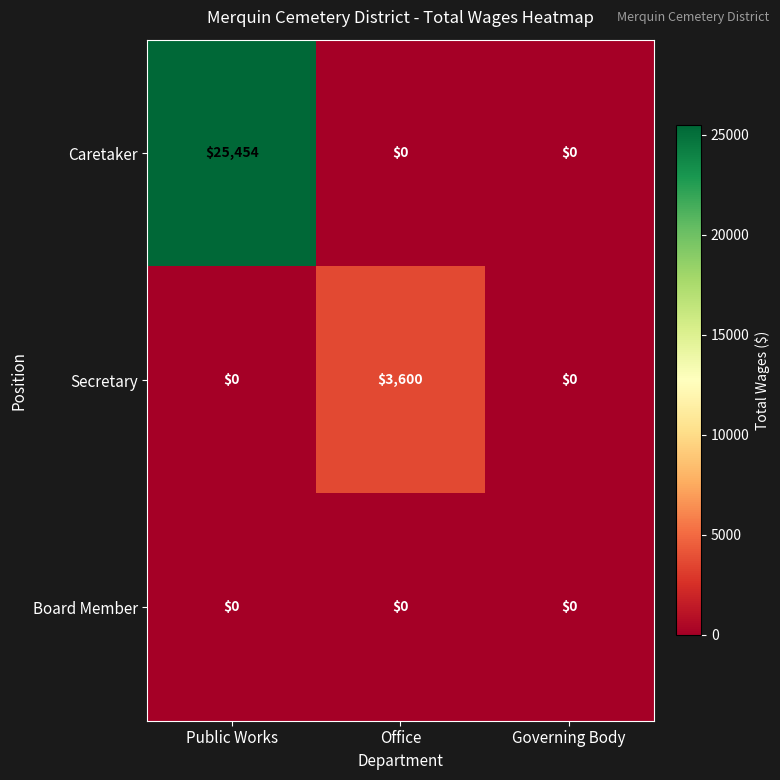

Reading left to right, what are all the values shown in this chart?

Caretaker: Public Works=25454	Office=0	Governing Body=0
Secretary: Public Works=0	Office=3600	Governing Body=0
Board Member: Public Works=0	Office=0	Governing Body=0